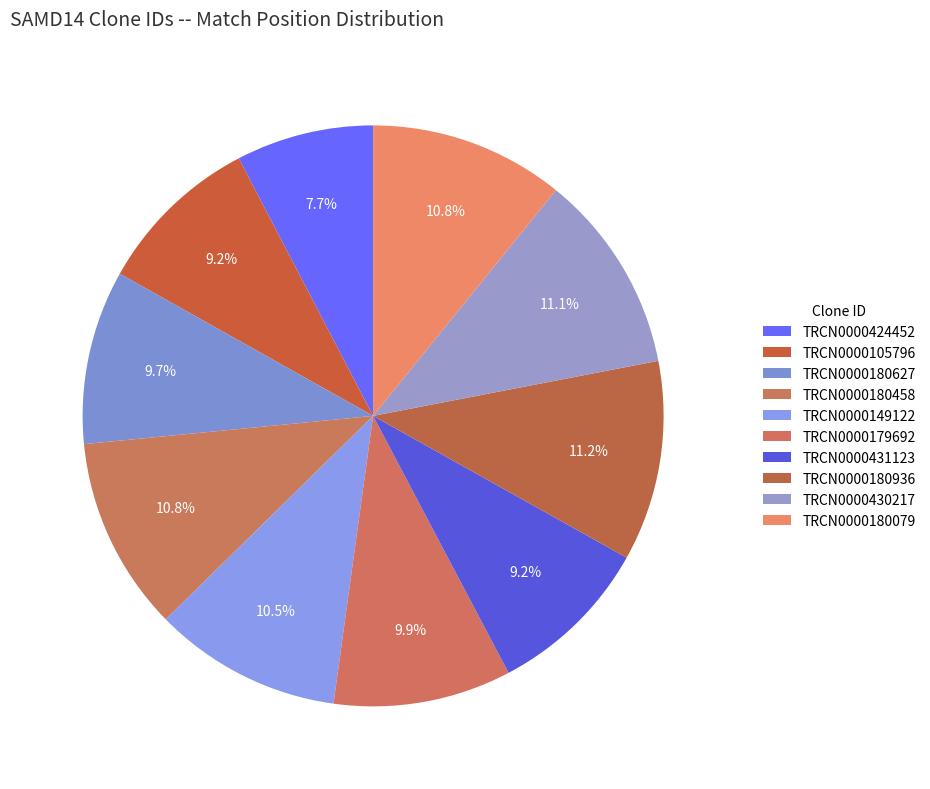

What is the ratio of the value at TRCN0000180627 to the value at TRCN0000180458?

0.9